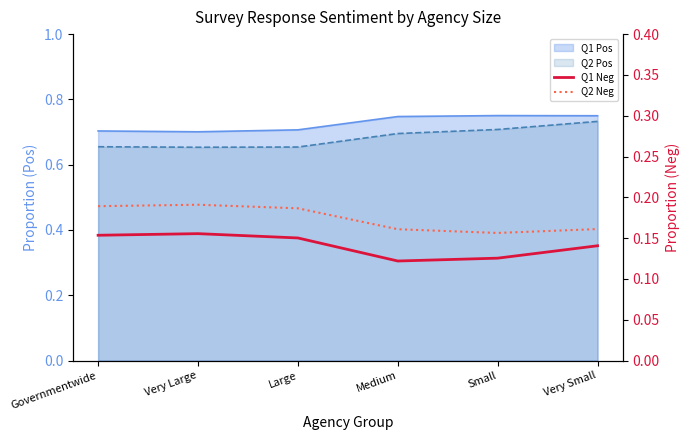

Which category has the lowest value in the Q2 Neg series?

Small